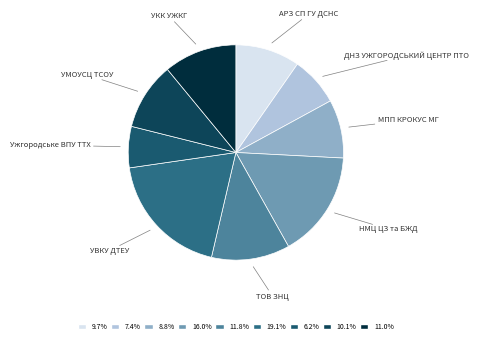

How many slices are in this pie chart?

9